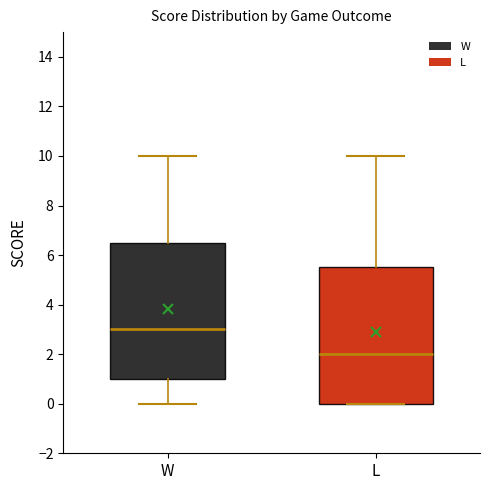

Reading left to right, transcribe this box plot: for each box, give where its median line is, the range the box spans, and where its two whiskers end, as read against the y-axis. The values are not printed on the chart, so give them approximately, as read against the axis.

W: median 3.0, box 1.0 to 6.6, whiskers 0.0 to 10.0
L: median 2.0, box 0.0 to 5.6, whiskers 0.0 to 10.0